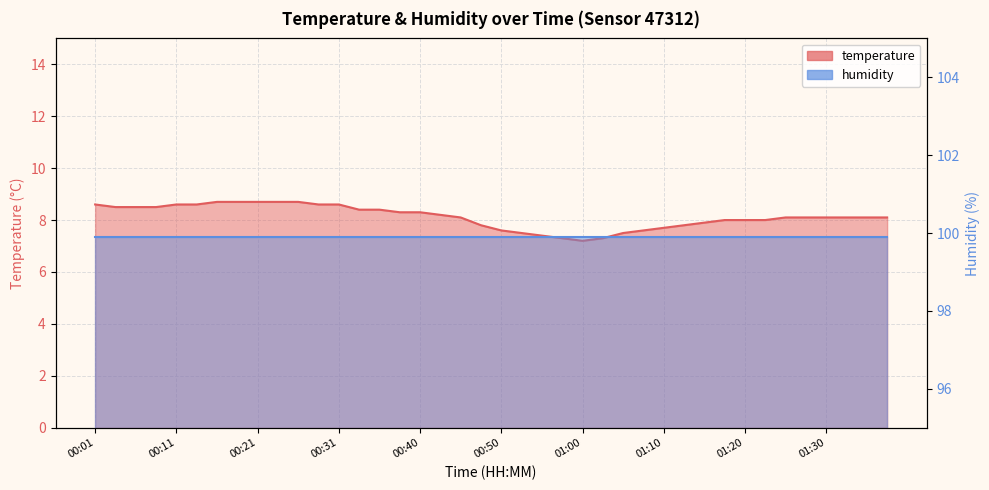

The chart shows a value of 8.6 at 00:13. True or false?

True